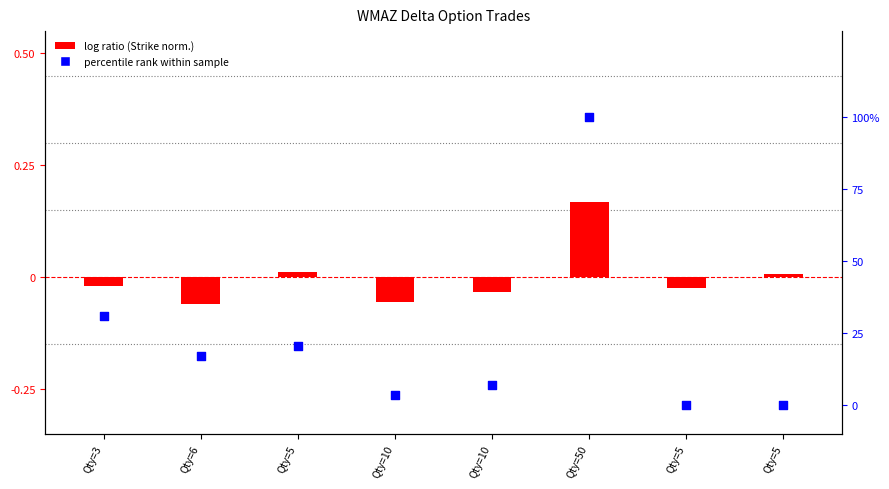

Which series reaches the minimum Y coordinate?

log ratio (Strike norm.)